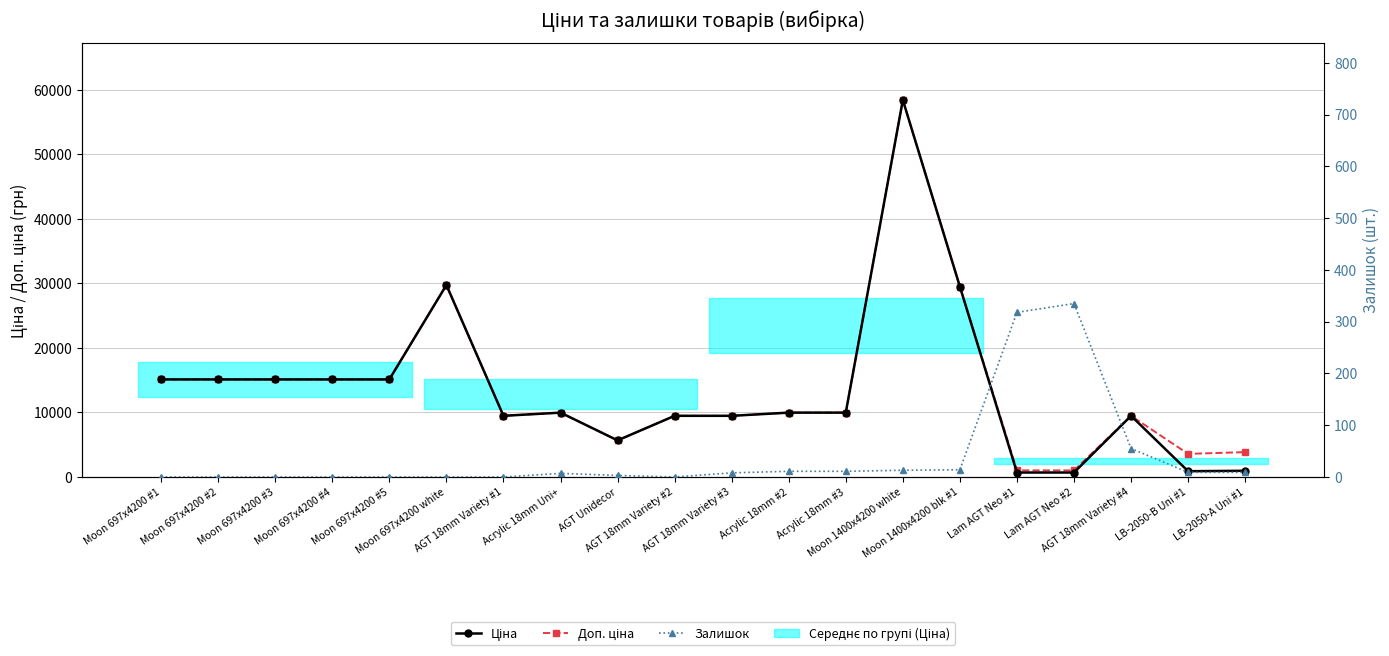

True or false: Доп. ціна has a value of 29491.5 at Moon 1400x4200 blk #1.

True